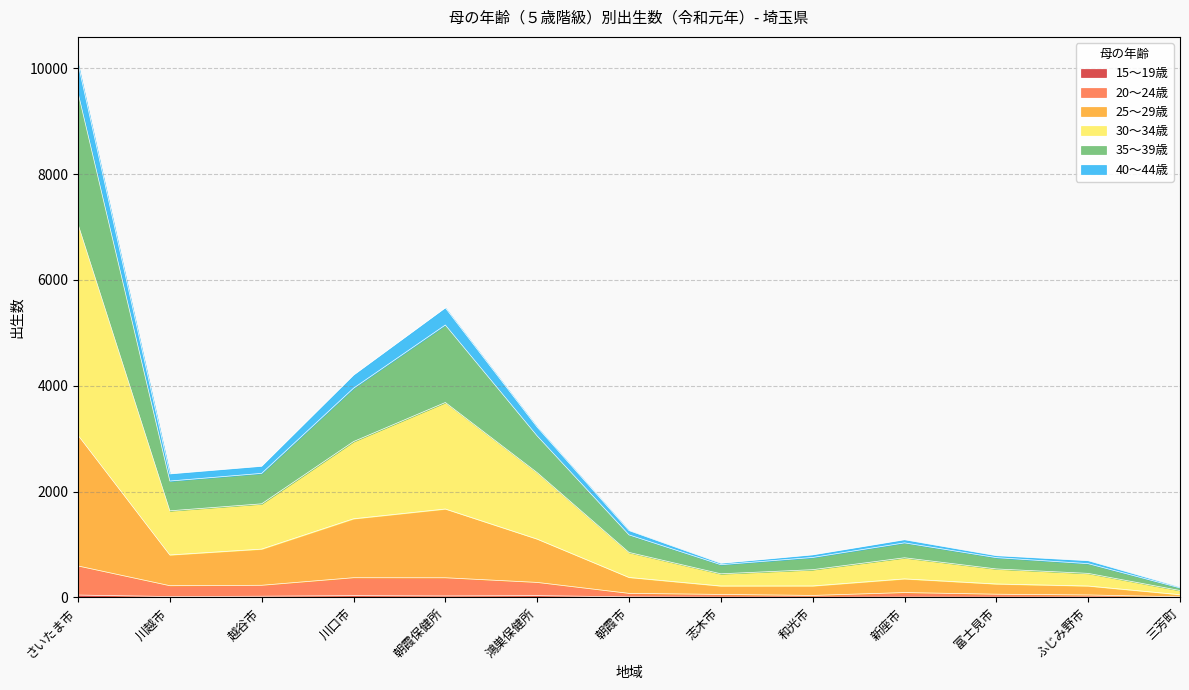

At which category is the sum across all series the highest?

さいたま市